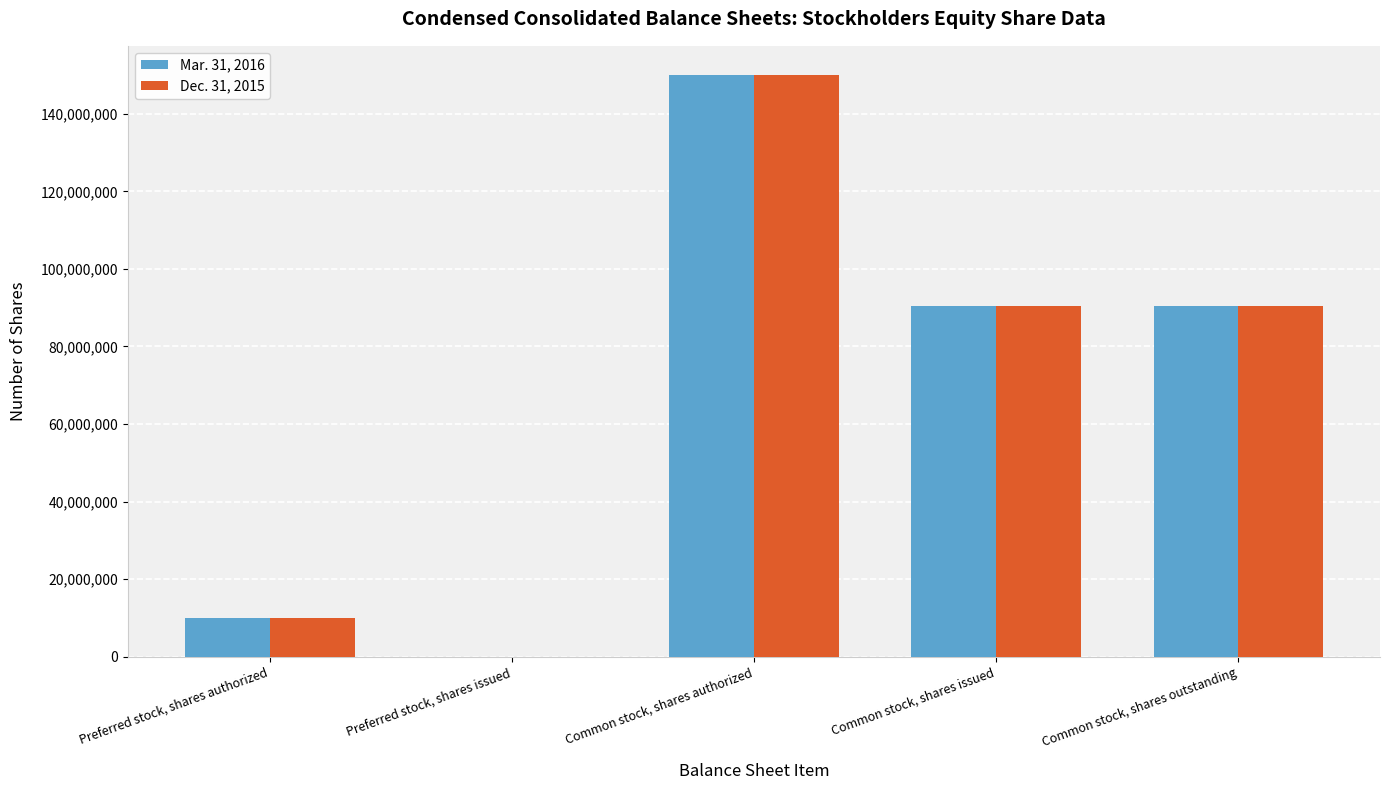

What is the maximum value shown in the chart?

150000000